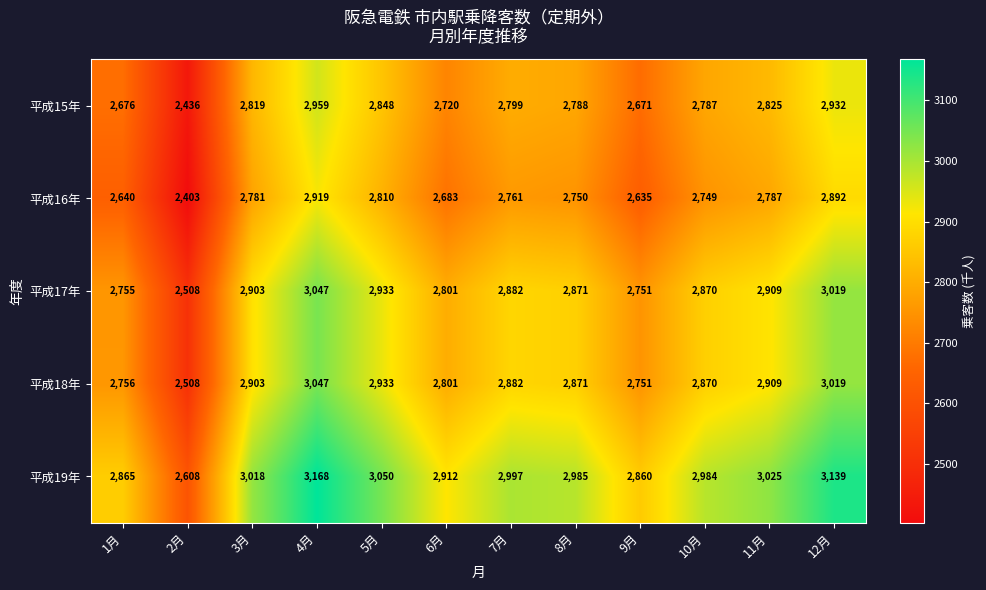

Where is 平成17年 nearest to the value 2777?

1月